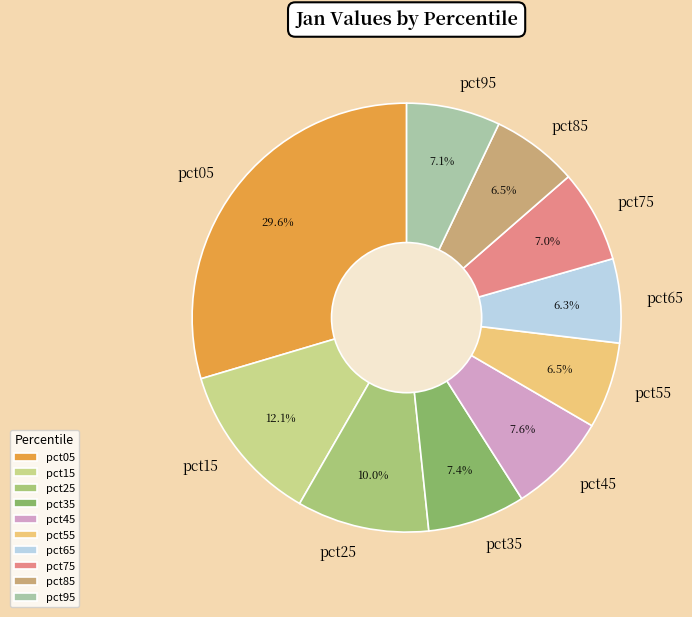

Count the number of slices in the pie.

10